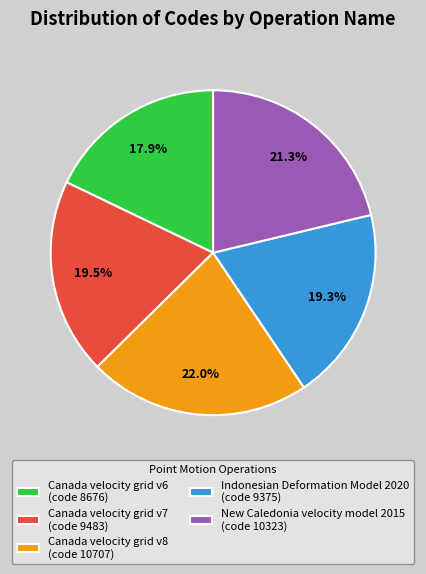

What is the ratio of the value at Canada velocity grid v8 (code 10707) to the value at Indonesian Deformation Model 2020 (code 9375)?

1.1